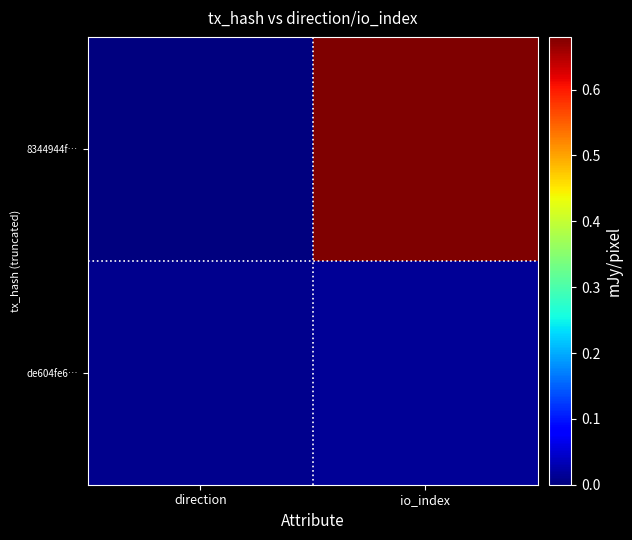

At how many categories does at least one series exceed 0?

2